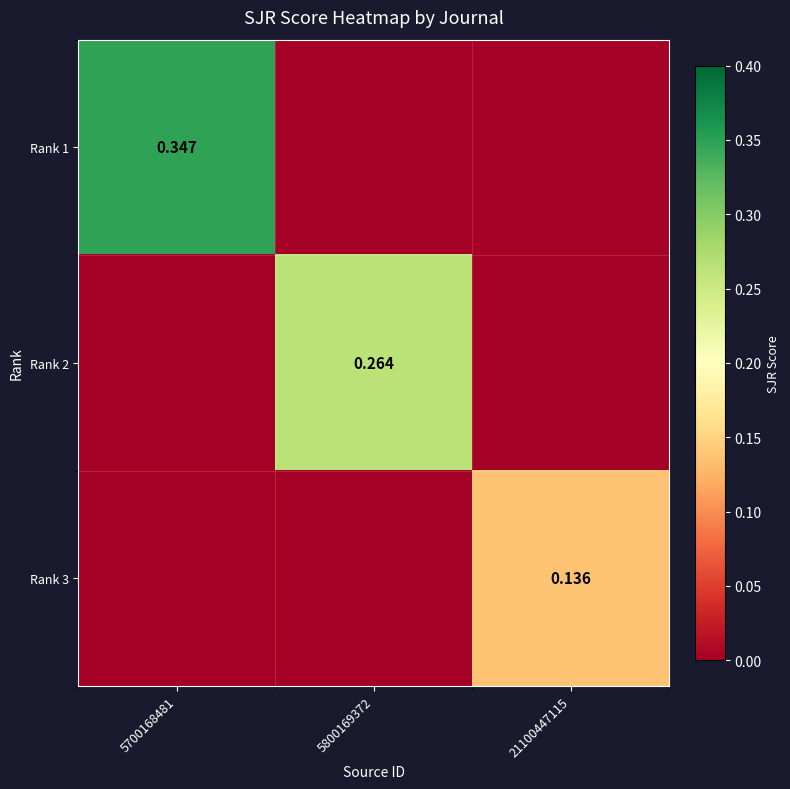

How many Rank 1 values are between 0 and 1?

3